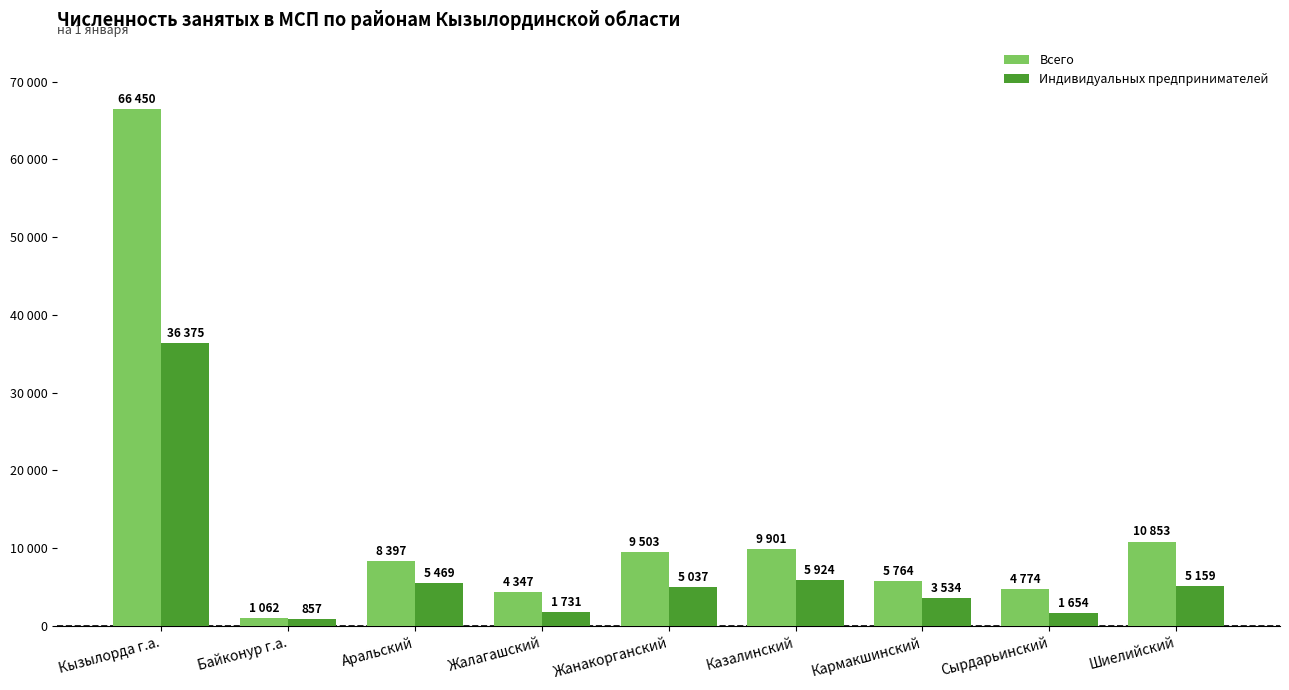

Reading left to right, extract all data points from this chart.

Всего: Кызылорда г.а.=66450	Байконур г.а.=1062	Аральский=8397	Жалагашский=4347	Жанакорганский=9503	Казалинский=9901	Кармакшинский=5764	Сырдарьинский=4774	Шиелийский=10853
Индивидуальных предпринимателей: Кызылорда г.а.=36375	Байконур г.а.=857	Аральский=5469	Жалагашский=1731	Жанакорганский=5037	Казалинский=5924	Кармакшинский=3534	Сырдарьинский=1654	Шиелийский=5159